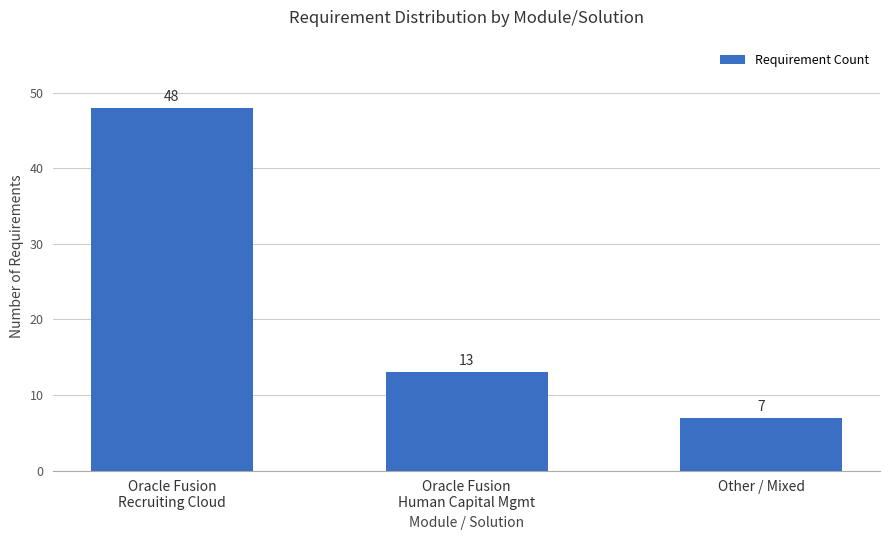

Does the chart contain stacked bars?

No